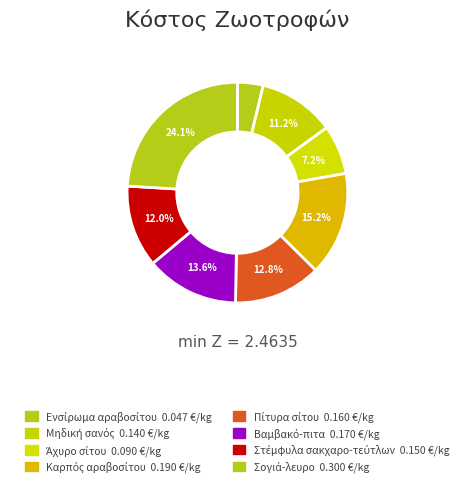

Is it true that Στέμφυλα σακχαρο-τεύτλων is 1% of the pie?

False